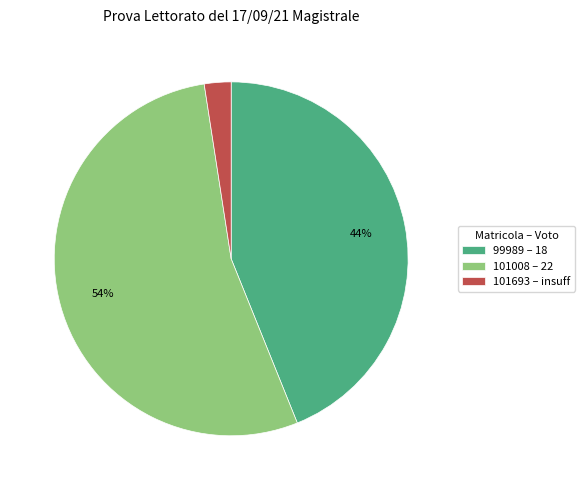

Combined, do 101693 – insuff and 101008 – 22 account for over 50%?

Yes